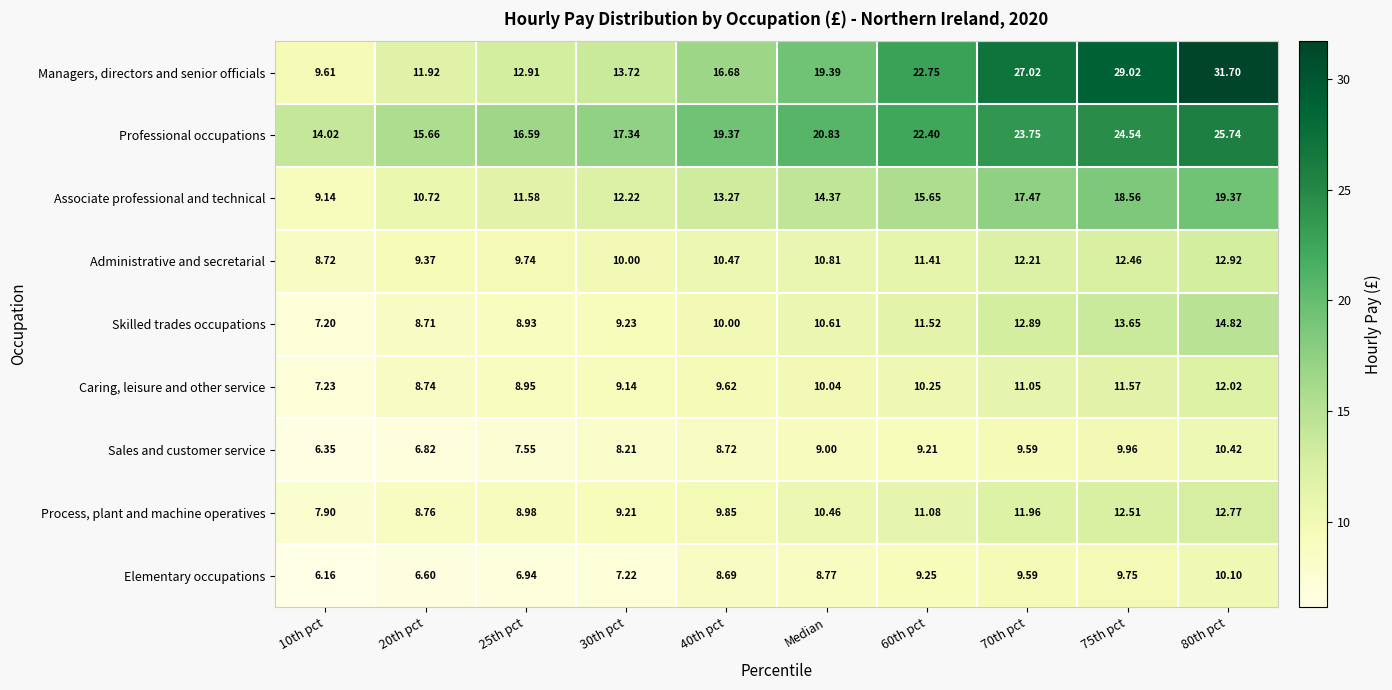

Where does the Process, plant and machine operatives series first go above 10?

Median